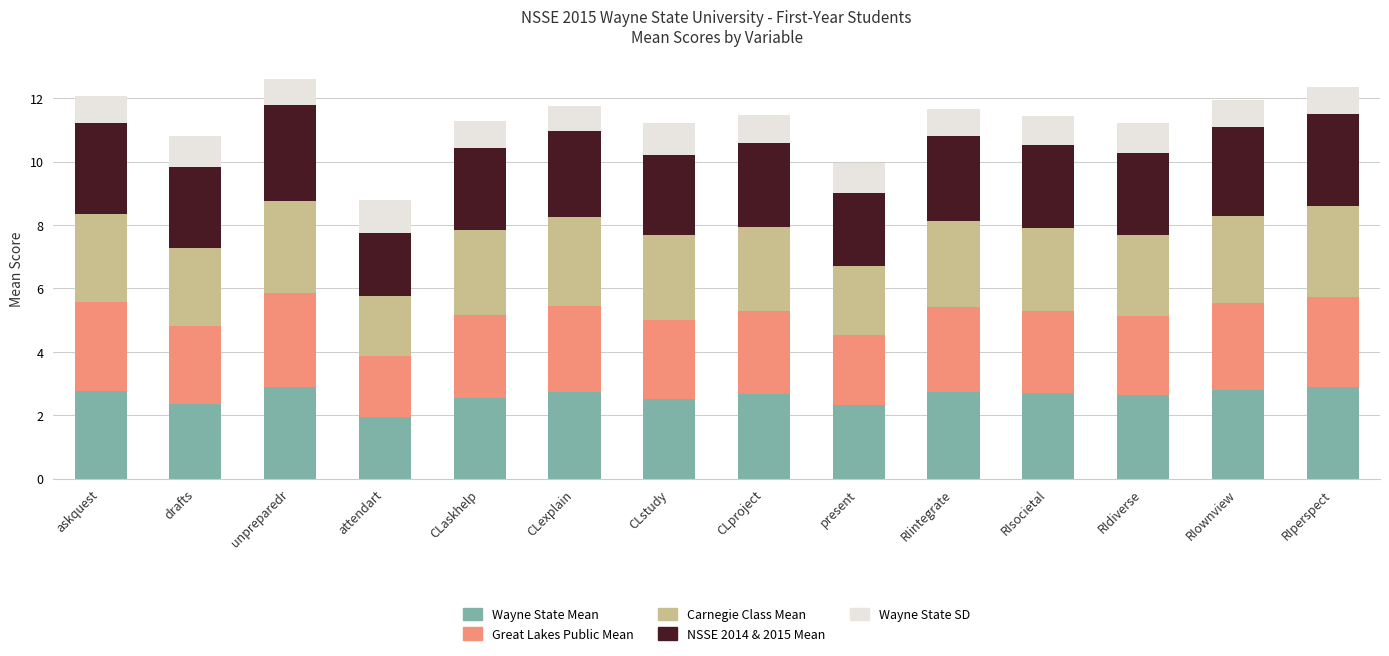

What is the total value across all series at RIsocietal?

11.4